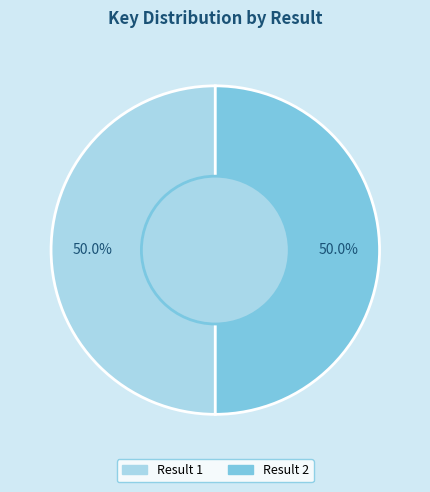

How much of the chart is everything except Result 2?

50.0%